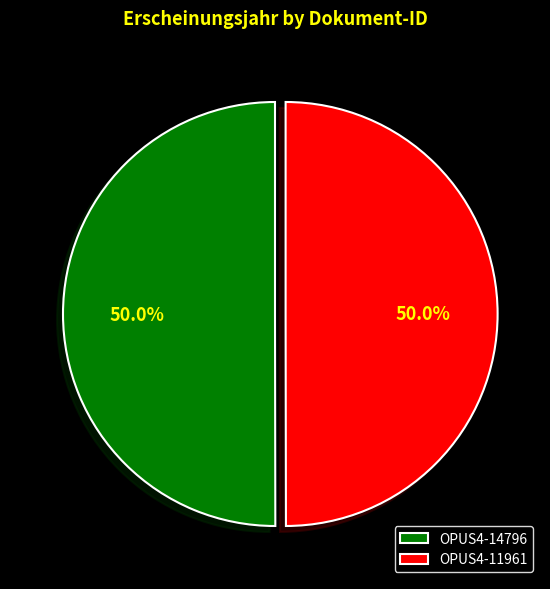

True or false: OPUS4-14796 accounts for 50% of the total.

True